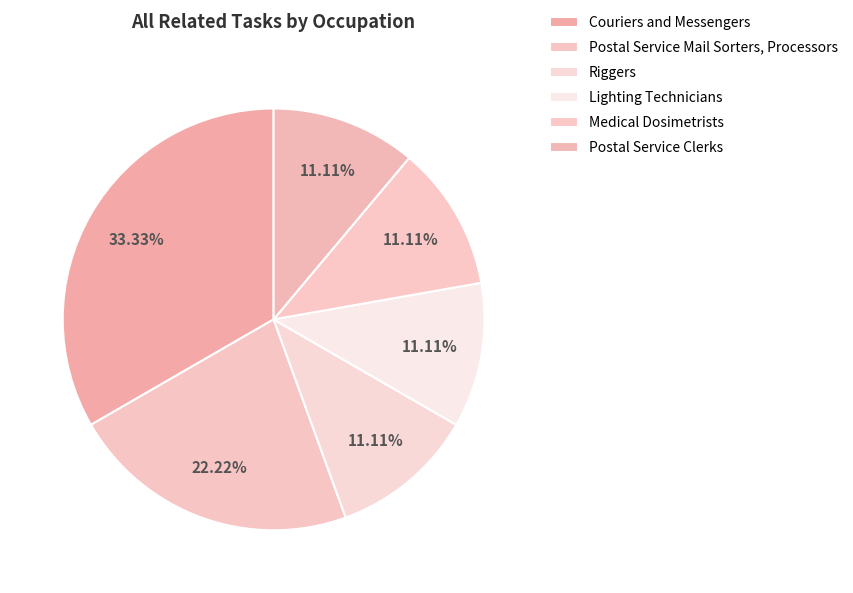

What percentage is the Postal Service Clerks slice, to the nearest percent?

11%